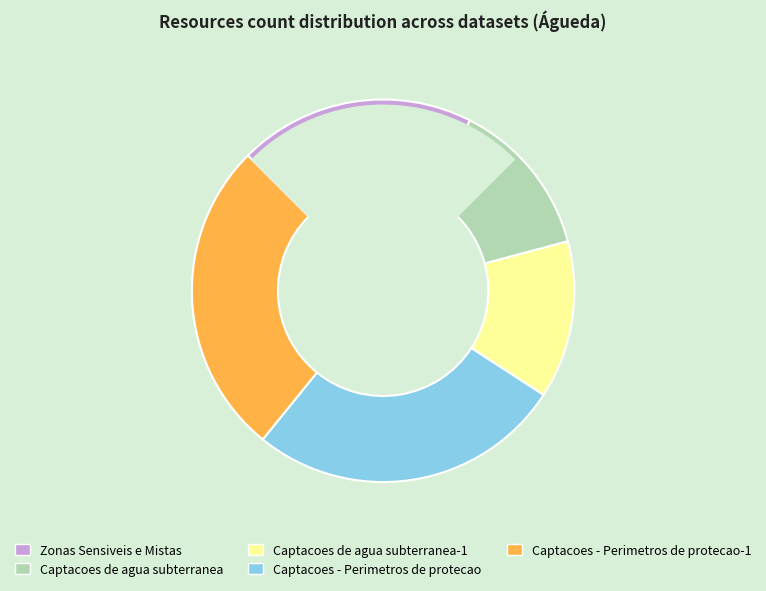

Which category has the smallest portion of the pie?

Captacoes de agua subterranea